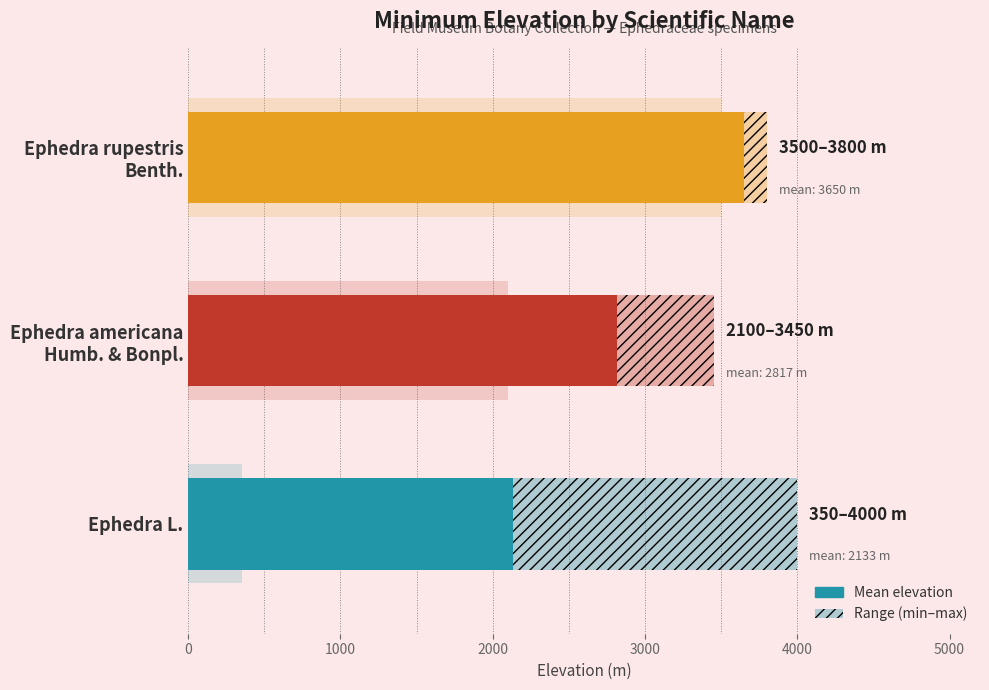

Reading right to left, what are all the values shown in this chart?

3650	2817	2133